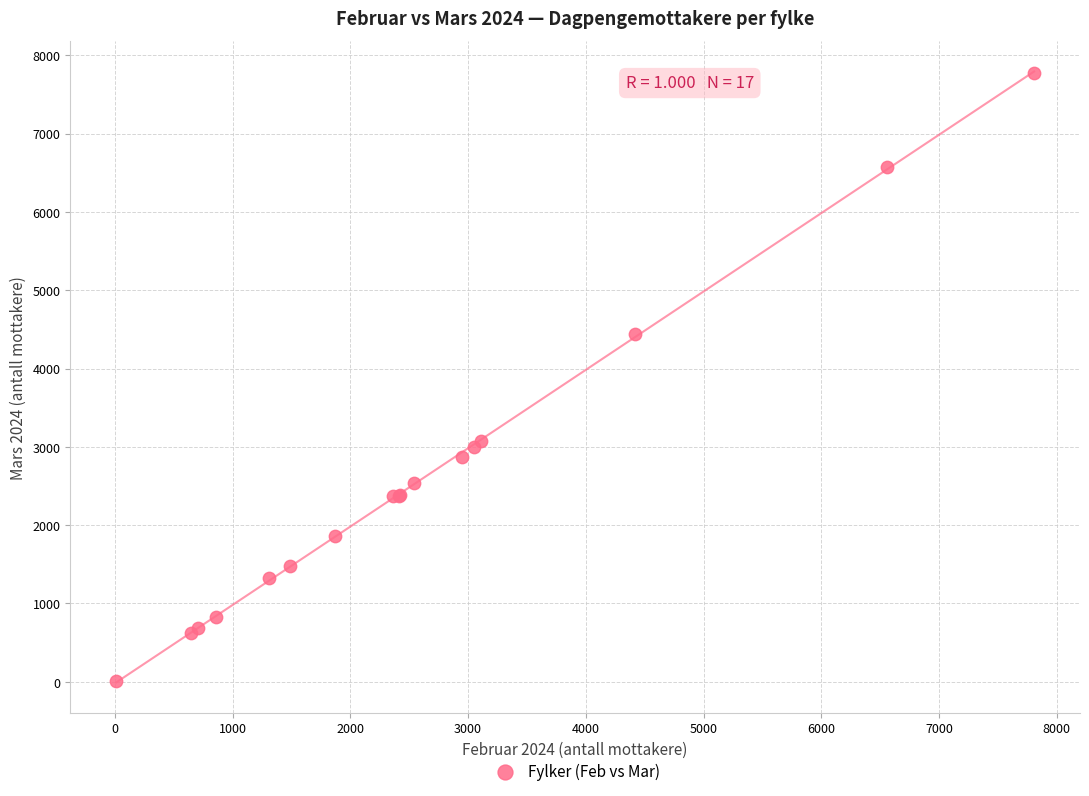

What Y value in the scatter plot is closest to 3892?

4446